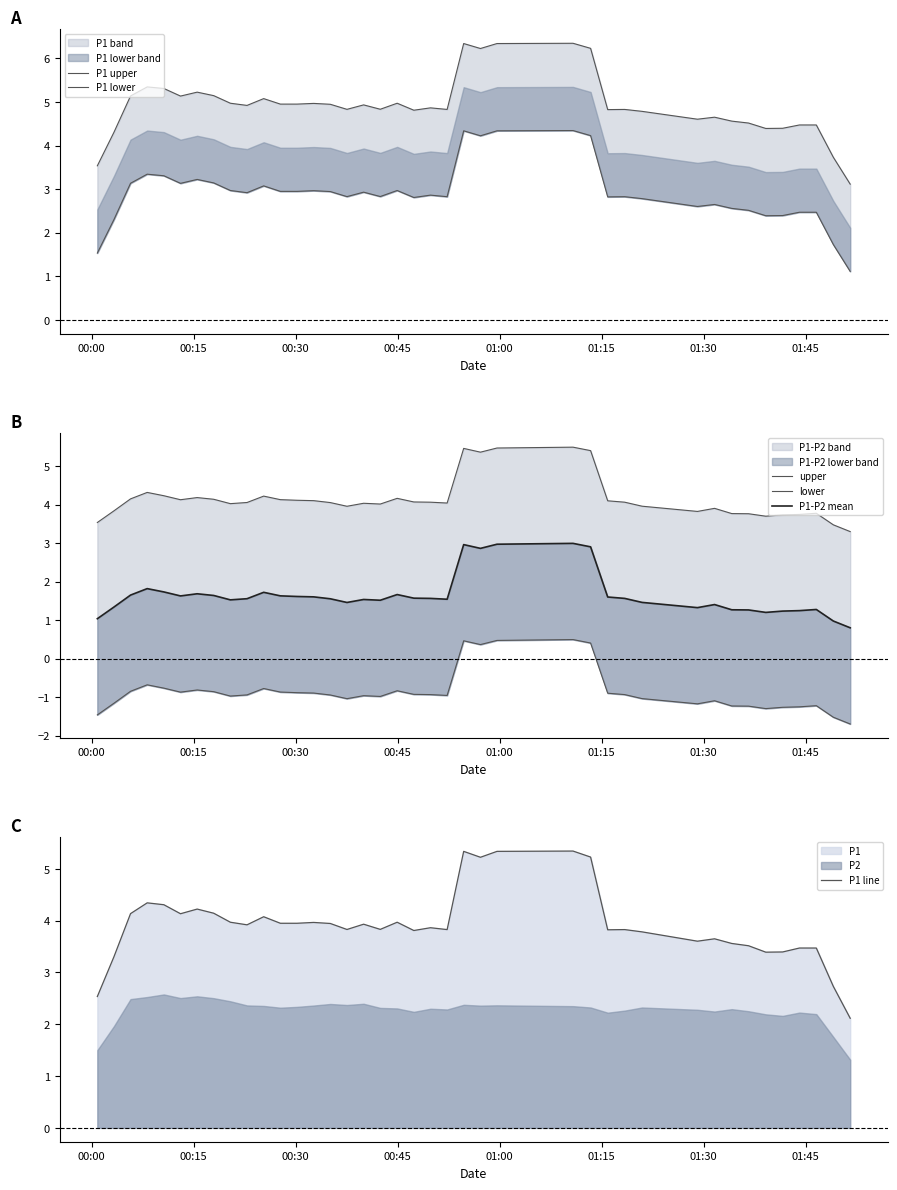

What is the maximum value for P1 line?

5.3